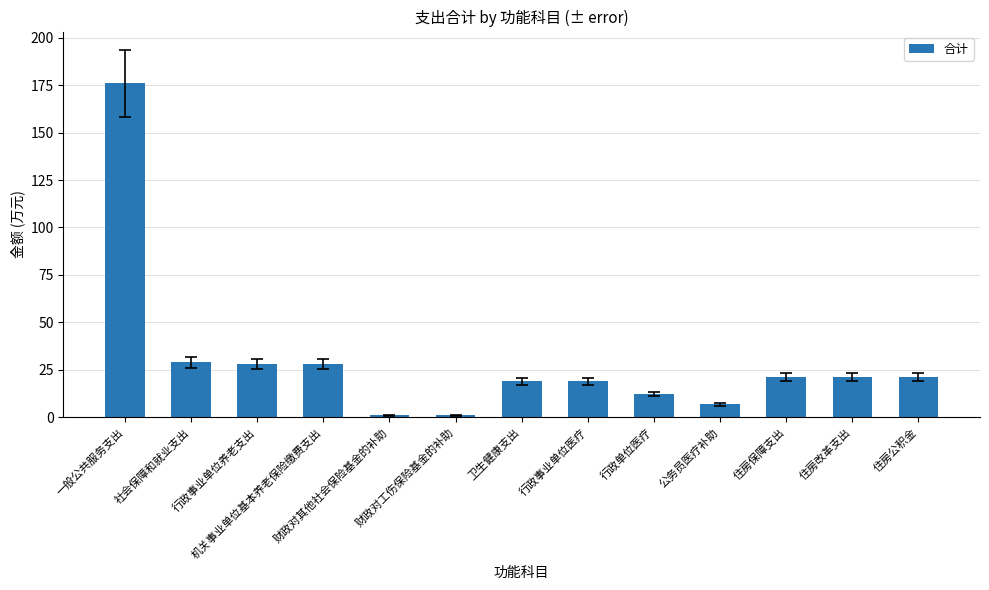

Reading left to right, extract all data points from this chart.

176.0	29.0	28.1	28.1	0.9	0.9	19.0	19.0	12.2	6.8	21.1	21.1	21.1